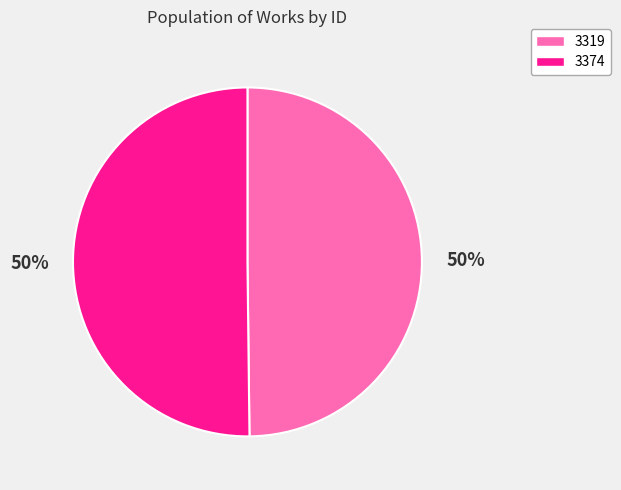

How many slices are in this pie chart?

2